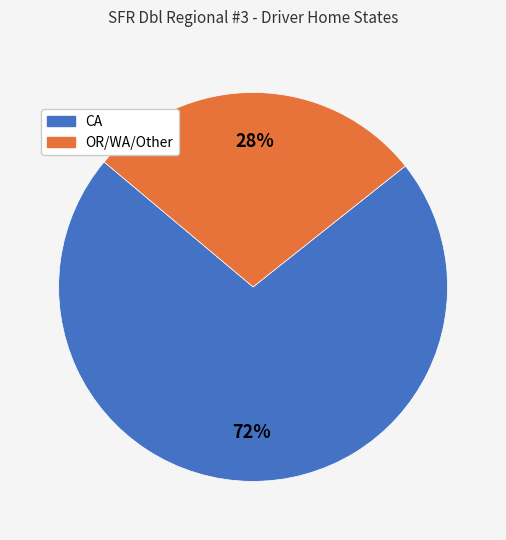

What is the largest slice in the pie chart?

CA